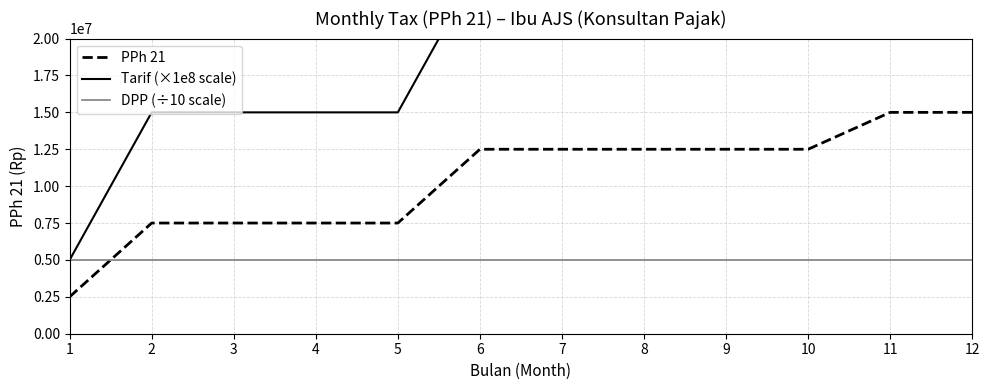

At which label is DPP (÷10 scale) closest to 5000000?

1